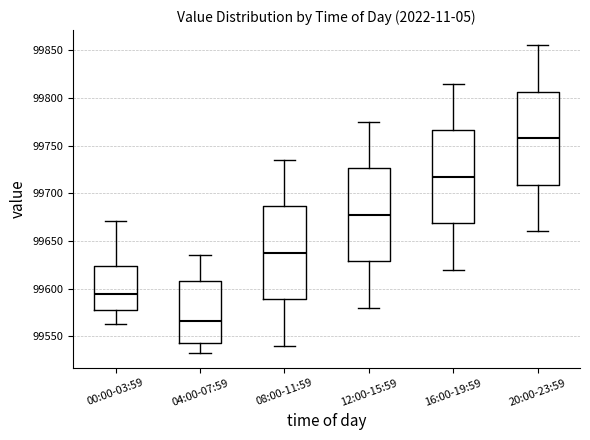

Where does the median line of the box for 00:00-03:59 sit on the y-axis? The values are not printed on the chart, so give them approximately, as read against the axis.

99595